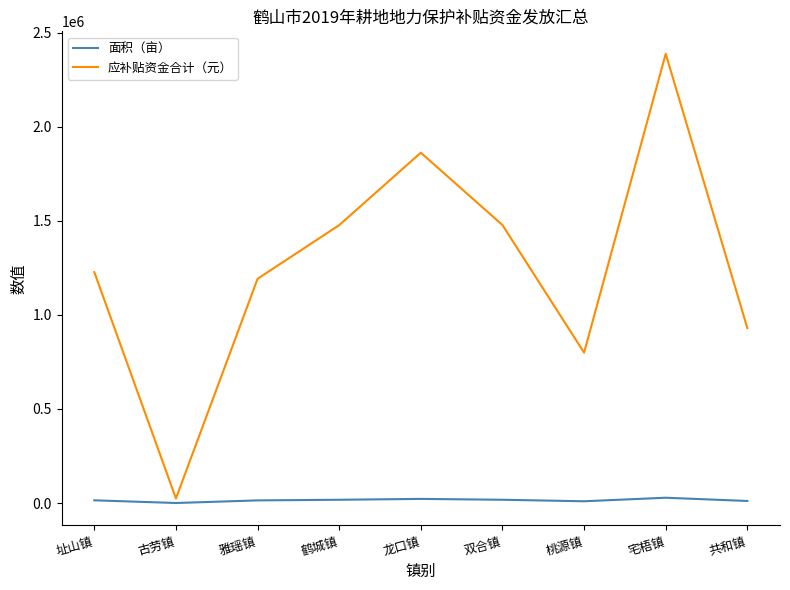

Which series changed the most between 古劳镇 and 共和镇?

应补贴资金合计（元）